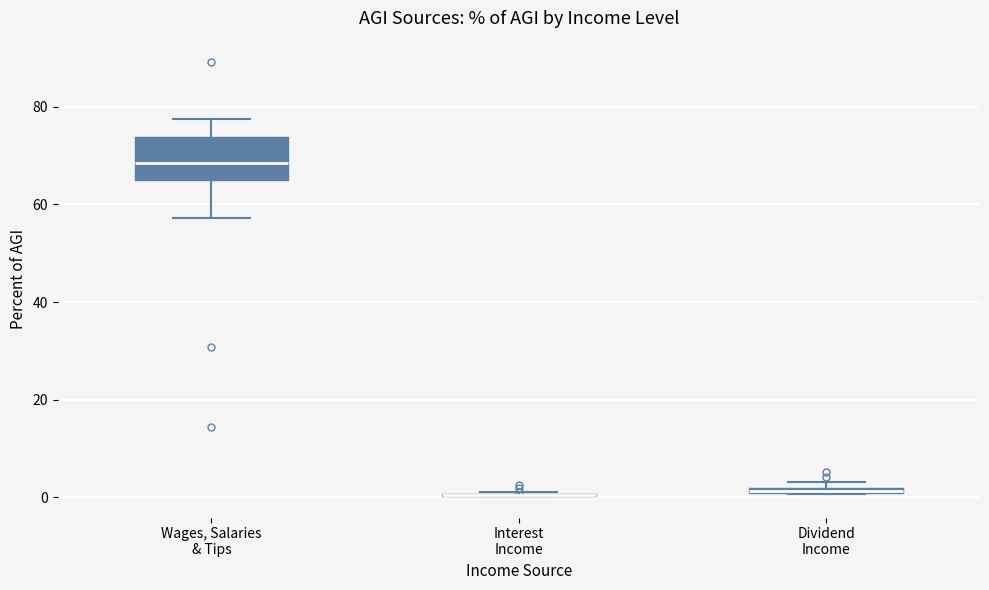

Which box is the tallest, from its lower edge to its upper edge?

Wages, Salaries & Tips